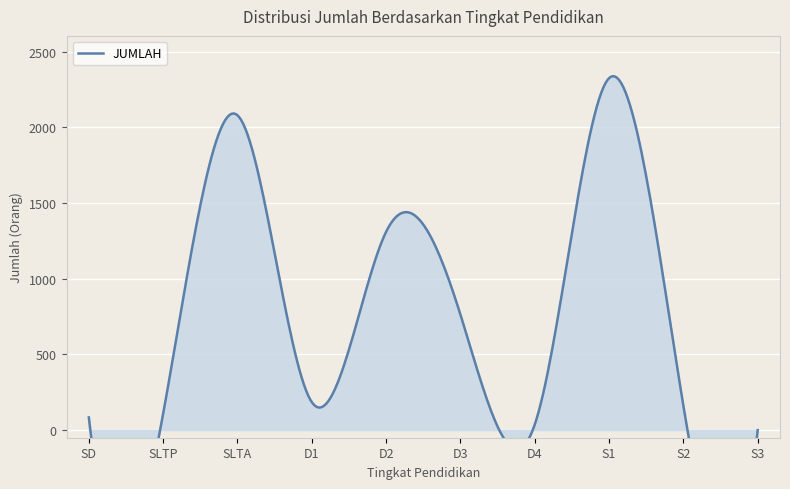

True or false: there are more than 0 points higher than both neighbors.

True